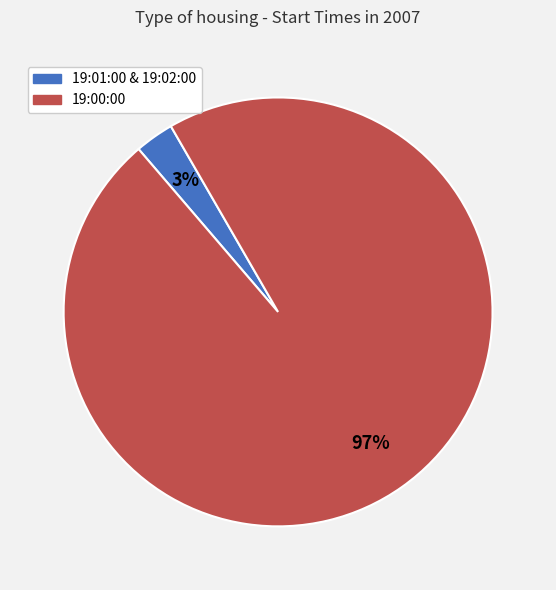

Count the number of slices in the pie.

2